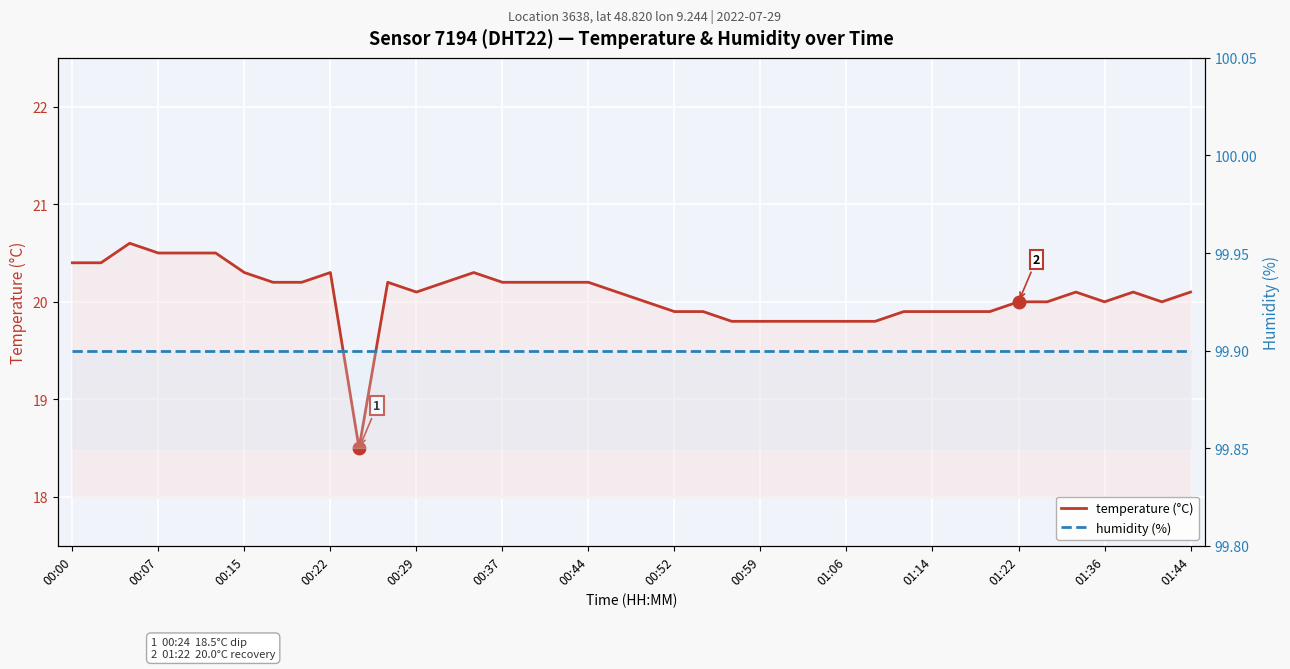

What is the average value of the humidity (%) series?

99.9